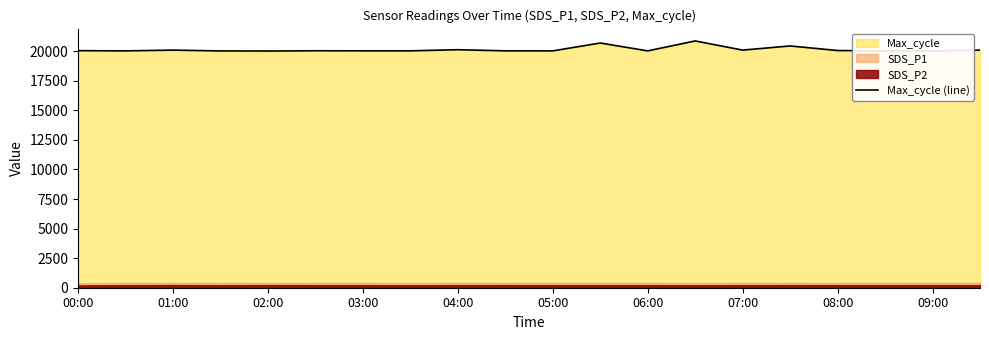

The value of Max_cycle (line) at 09:00 is 10058. True or false?

False